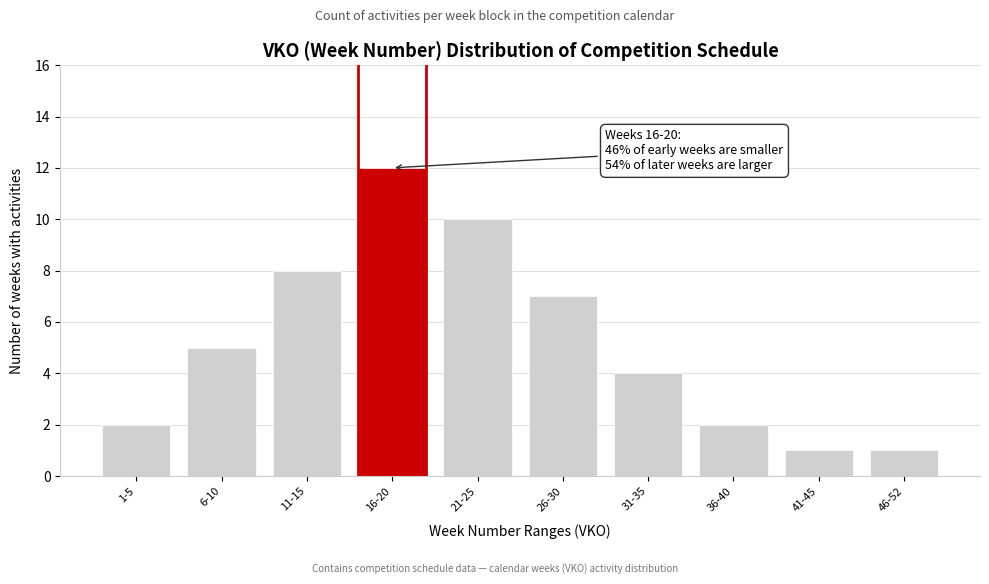

Reading left to right, extract all data points from this chart.

1-5=2	6-10=5	11-15=8	16-20=12	21-25=10	26-30=7	31-35=4	36-40=2	41-45=1	46-52=1